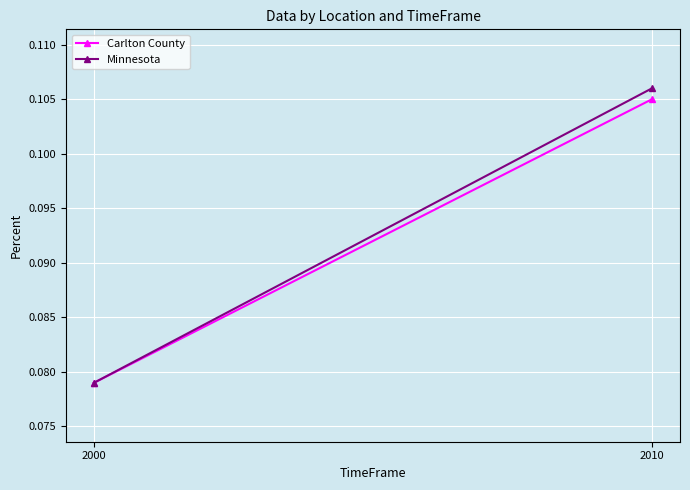

What are all the series names shown in the legend?

Carlton County, Minnesota